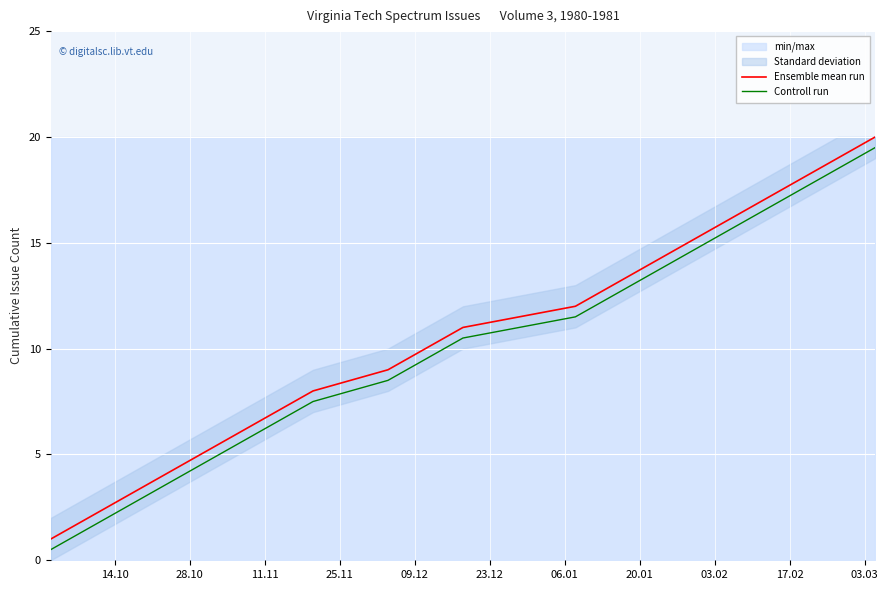

True or false: Controll run and Ensemble mean run cross at least once.

False